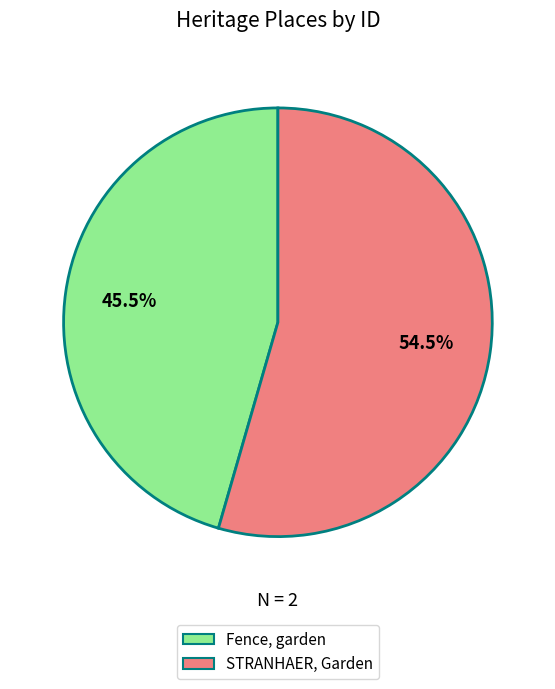

Does any single category account for the majority?

Yes